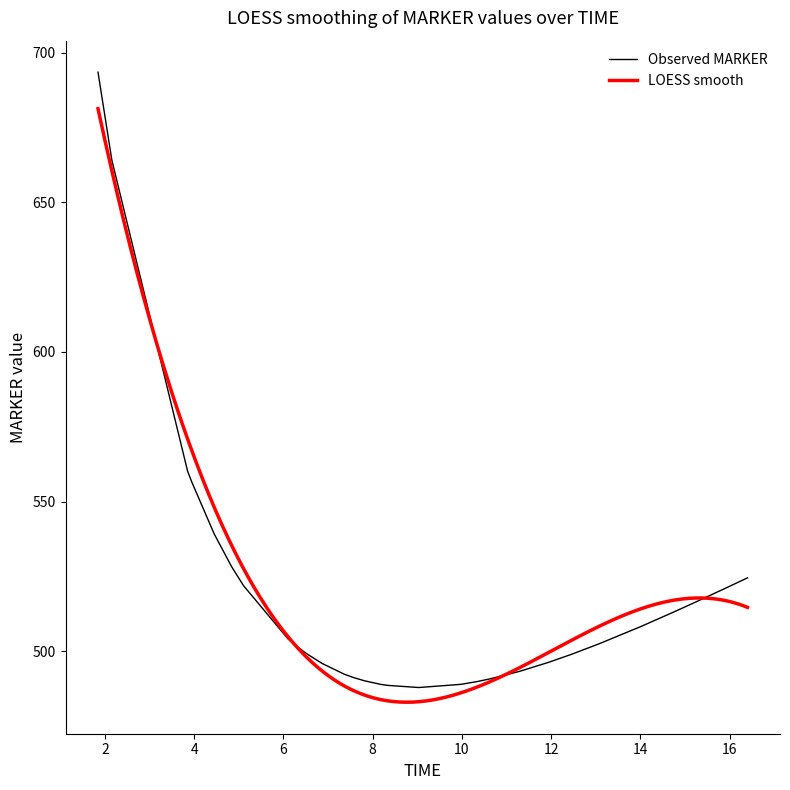

What is the maximum value for Observed MARKER?

693.4